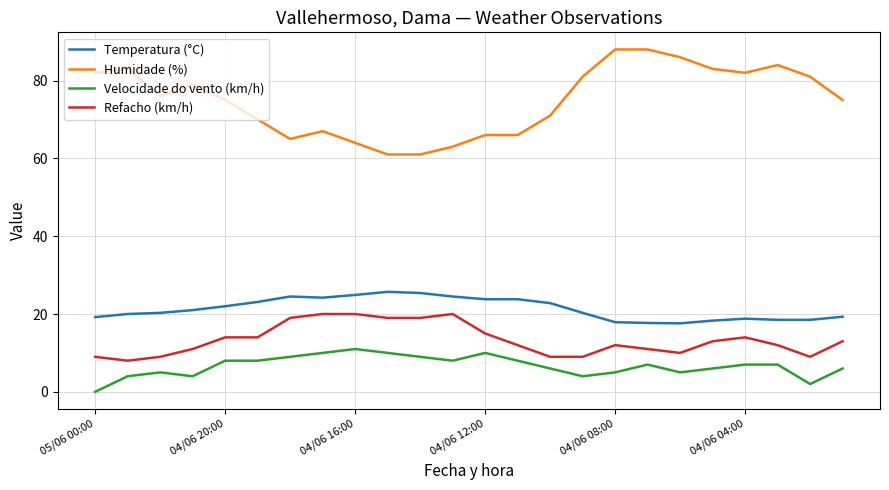

True or false: Velocidade do vento (km/h) and Humidade (%) cross at least once.

False